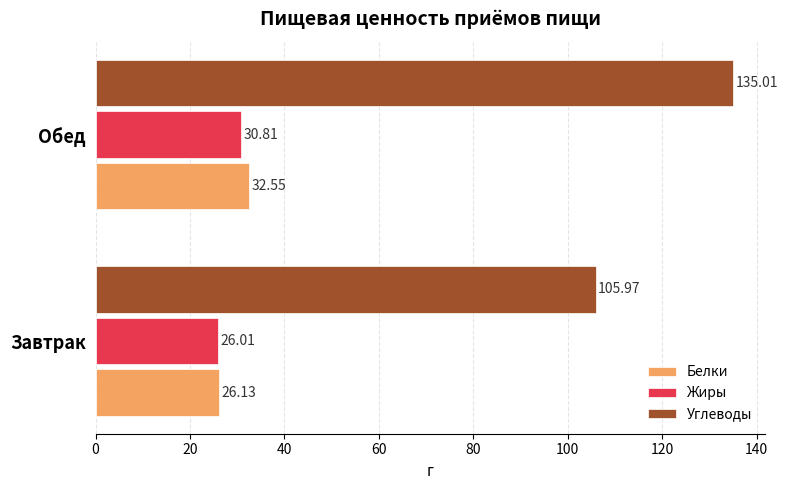

What is the sum of all Углеводы values?

241.0